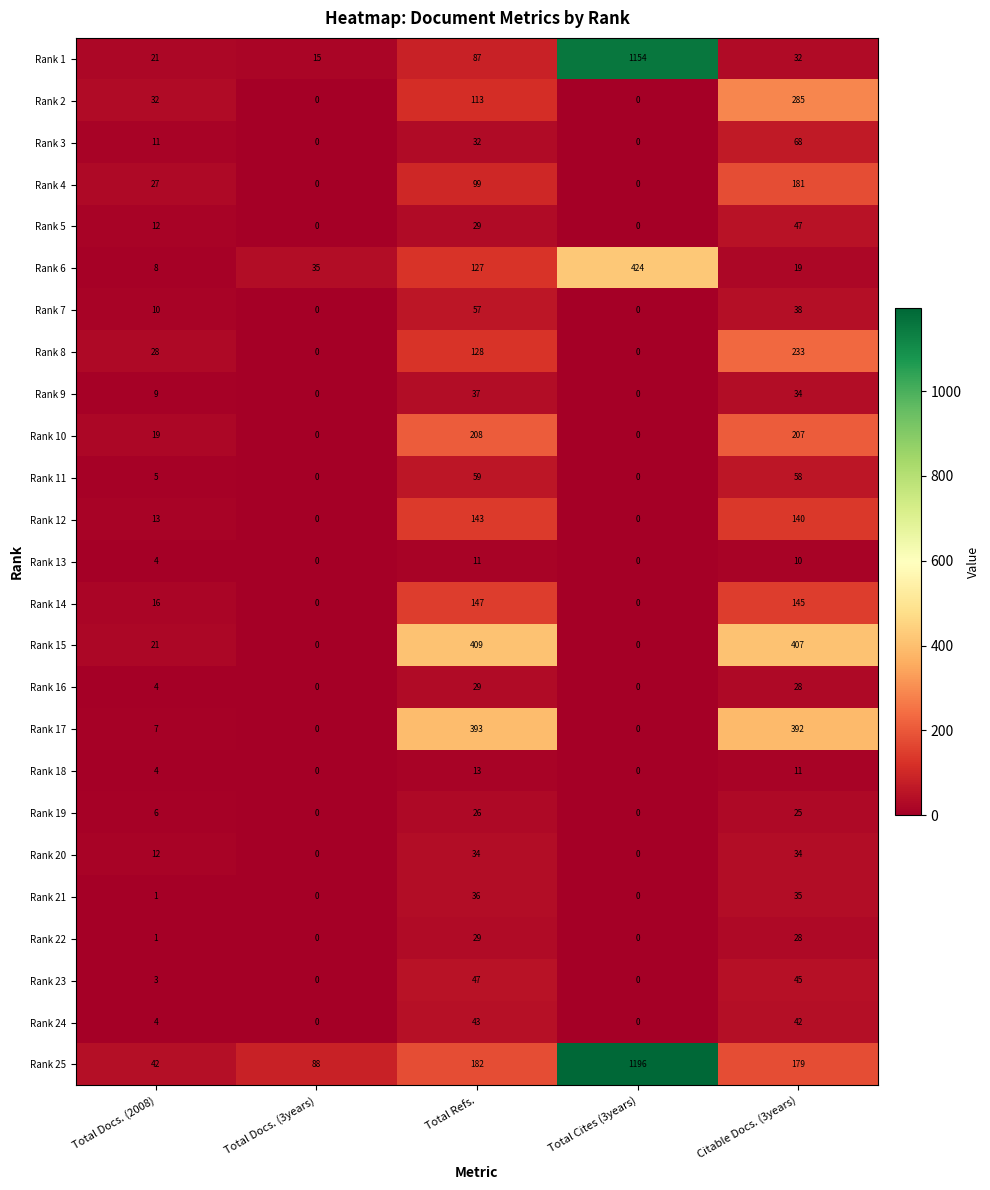

Which series has the largest range (max minus min)?

Rank 25